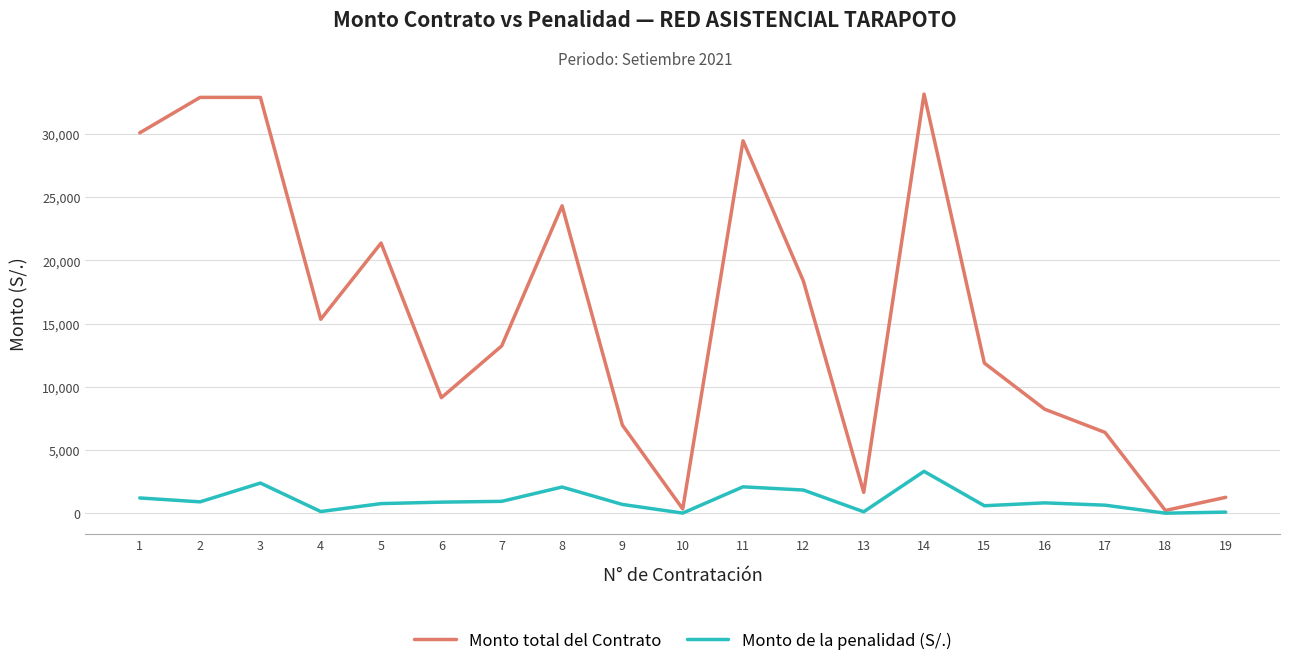

True or false: Monto de la penalidad (S/.) has more than 1 interior local peaks.

True